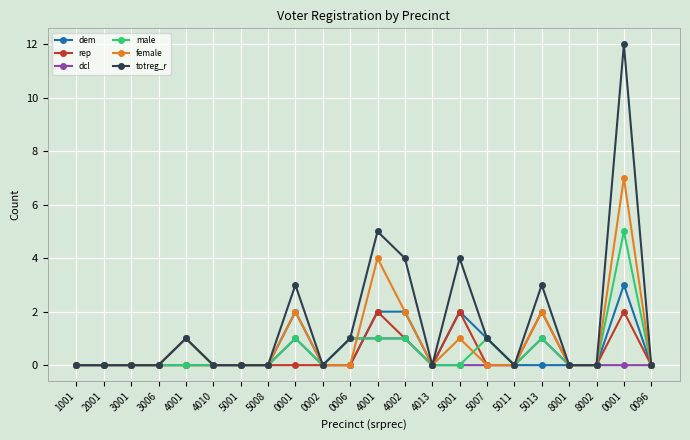

Is it true that female equals 2 at 5013?

True